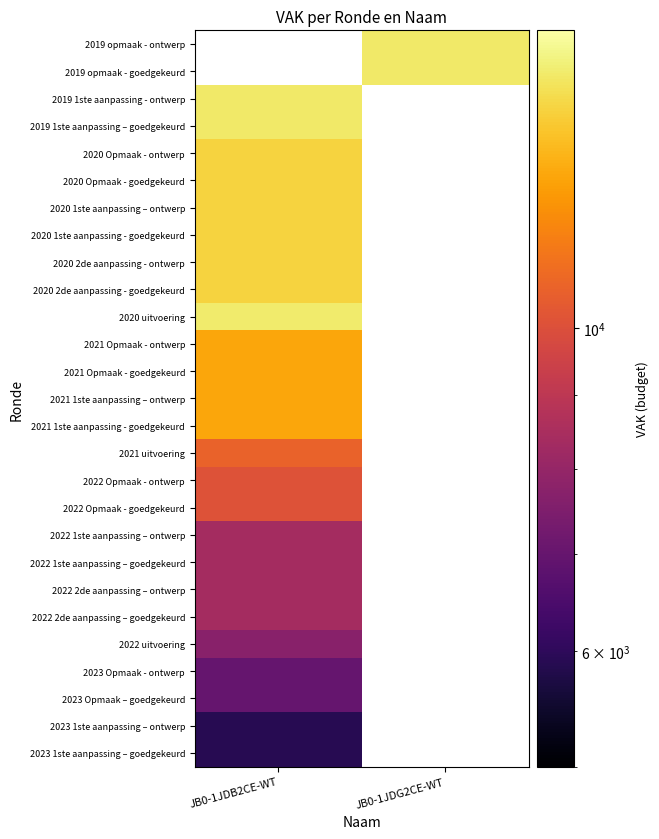

At which label is 2023 1ste aanpassing – goedgekeurd closest to 5893?

JB0-1JDB2CE-WT